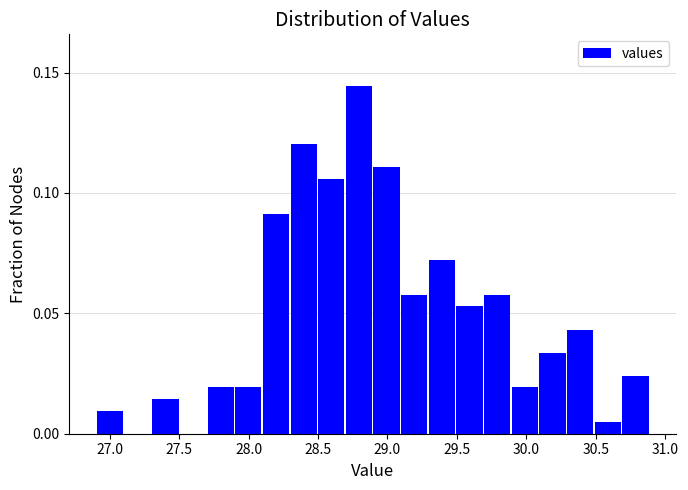

Around what value on the x-axis is the tallest bar? Give the approximate position of its centre, as read against the axis.

28.80